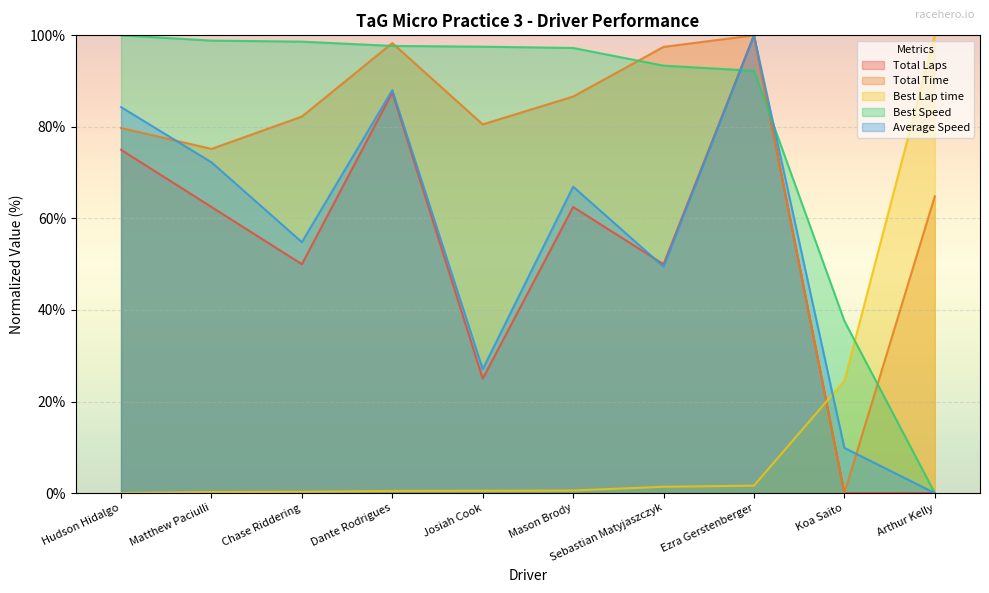

What is the label of the 10th point from the left?

Arthur Kelly